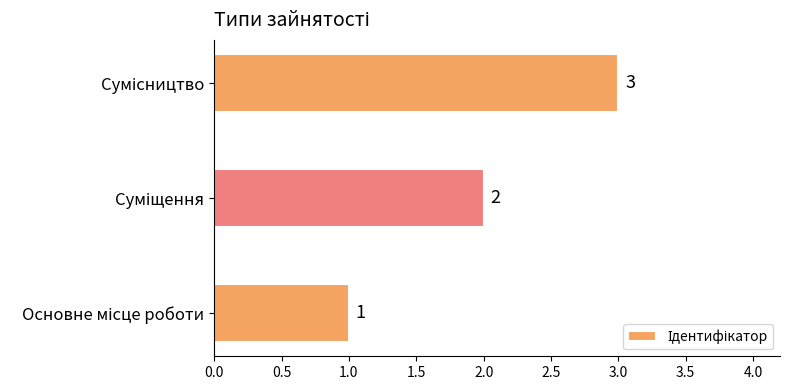

What is the maximum value shown in the chart?

3